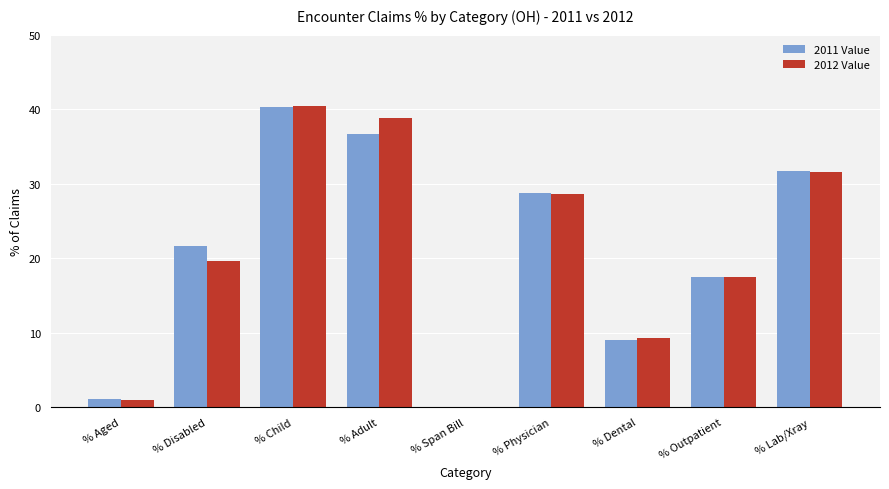

What is the sum of all 2011 Value values?

186.8